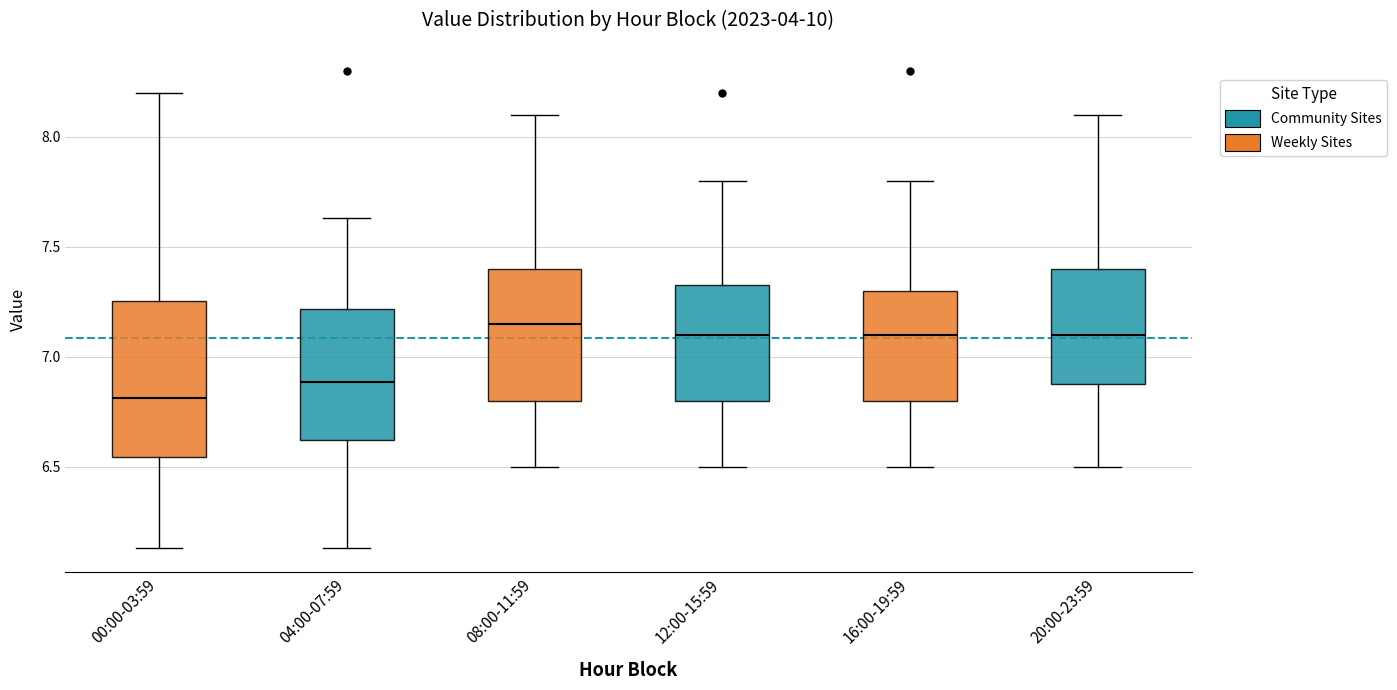

Which box is the tallest, from its lower edge to its upper edge?

00:00-03:59